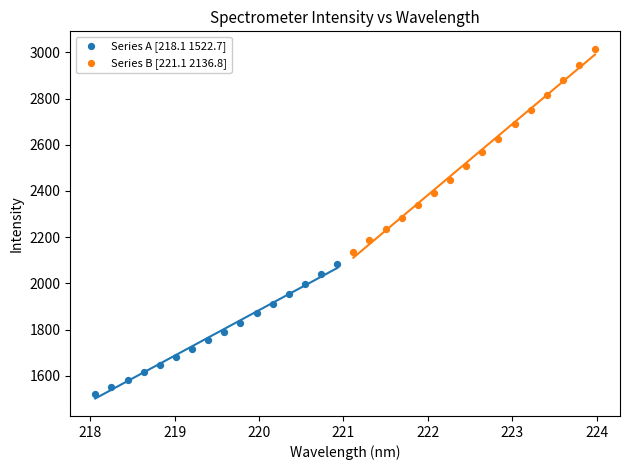

Which series has the largest Y range (max minus min)?

Series B [221.1 2136.8]